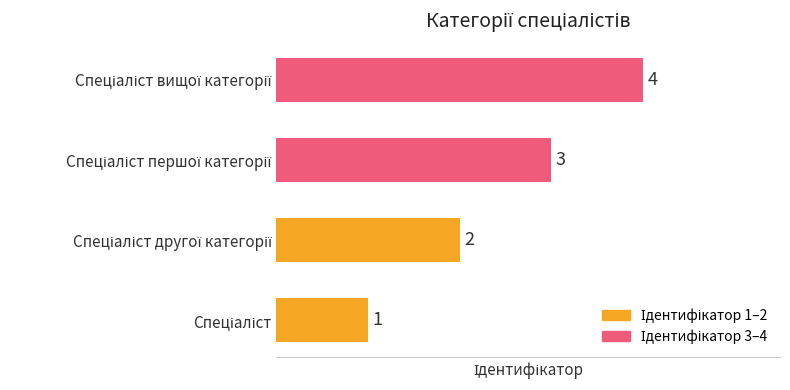

Count the values in the range 2 to 4.

3